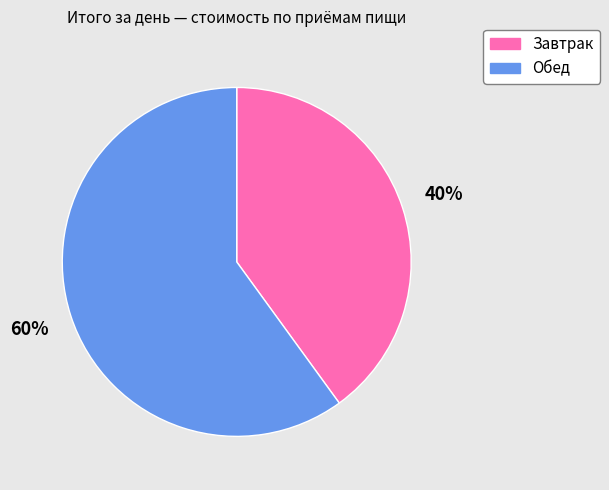

Combined, do Обед and Завтрак account for over 50%?

Yes